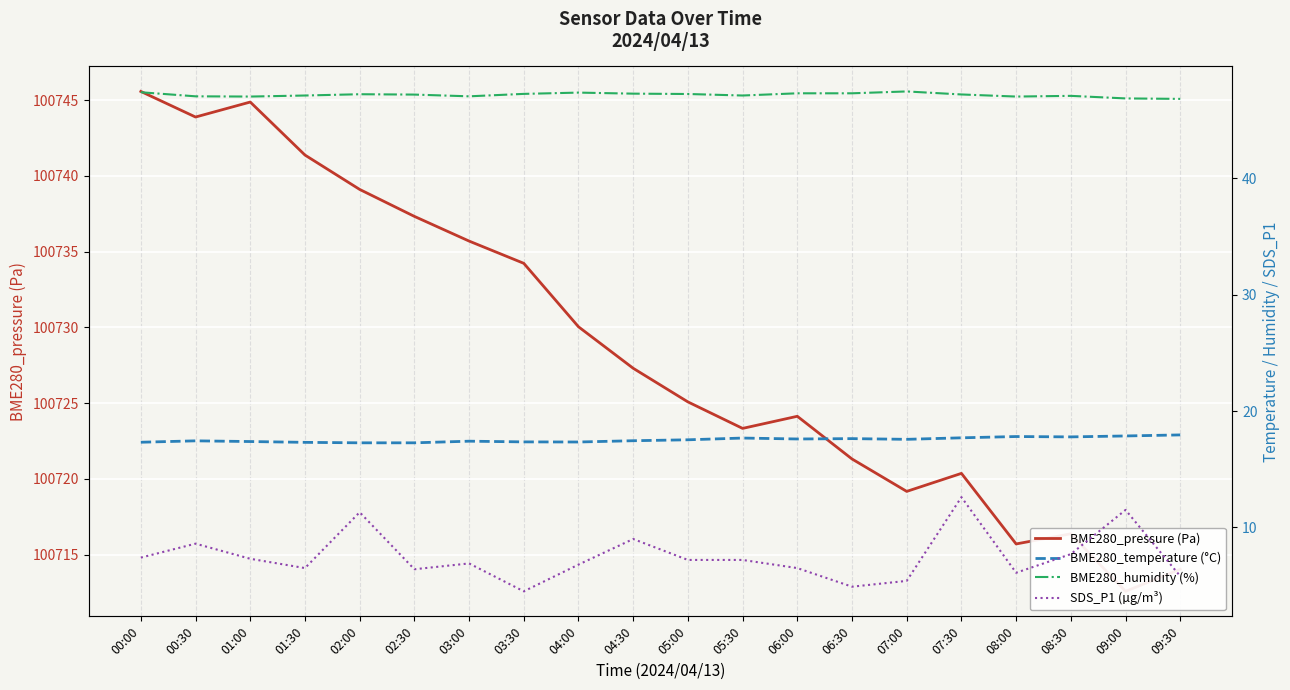

True or false: BME280_humidity (%) and SDS_P1 (µg/m³) intersect in this chart.

False